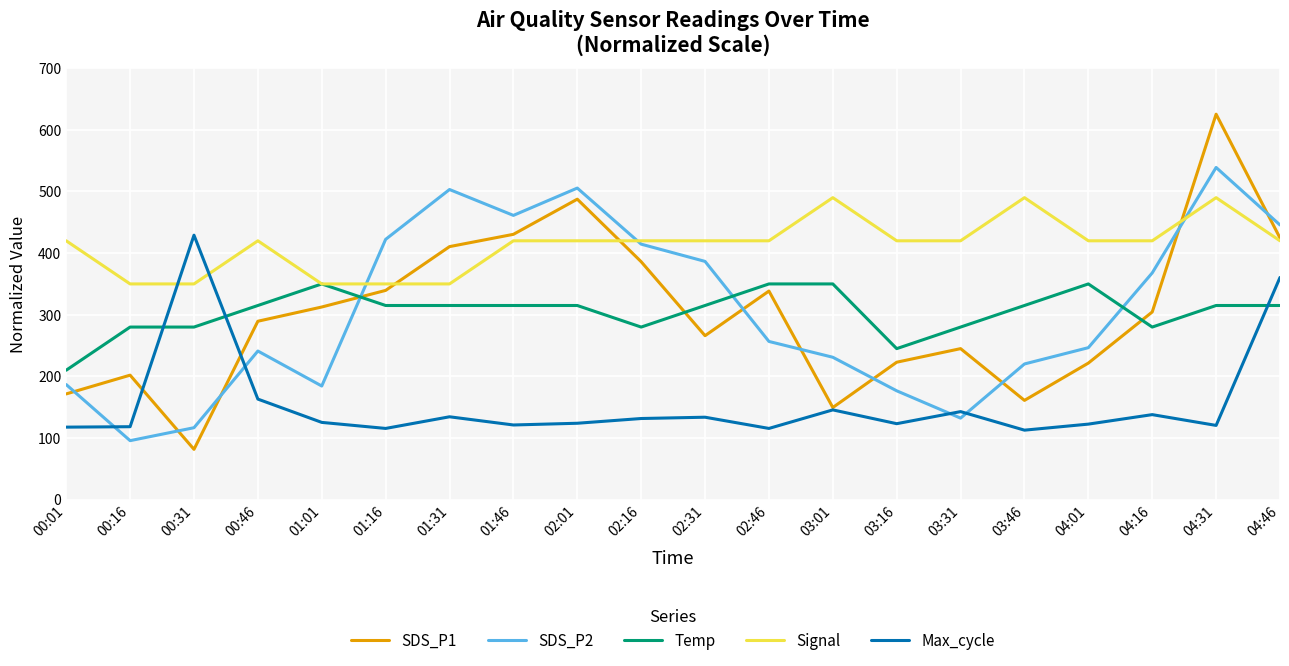

How many lines are shown in the chart?

5